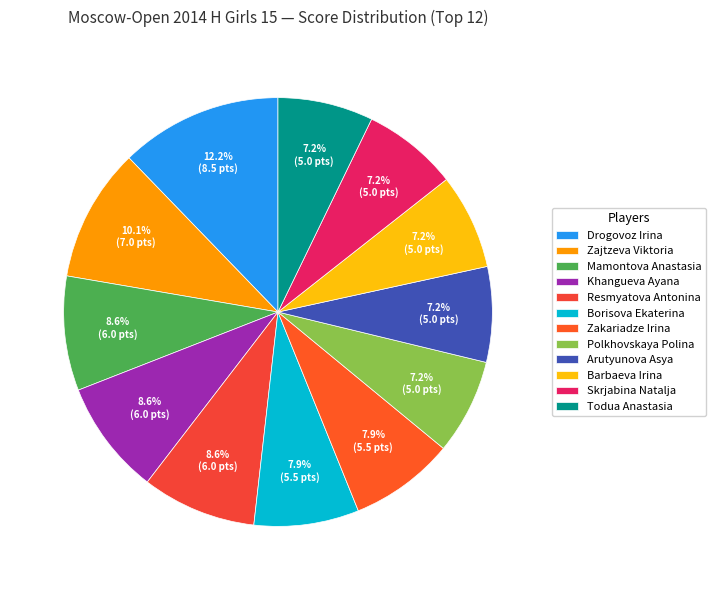

What percentage is the Zajtzeva Viktoria slice, to the nearest percent?

10%